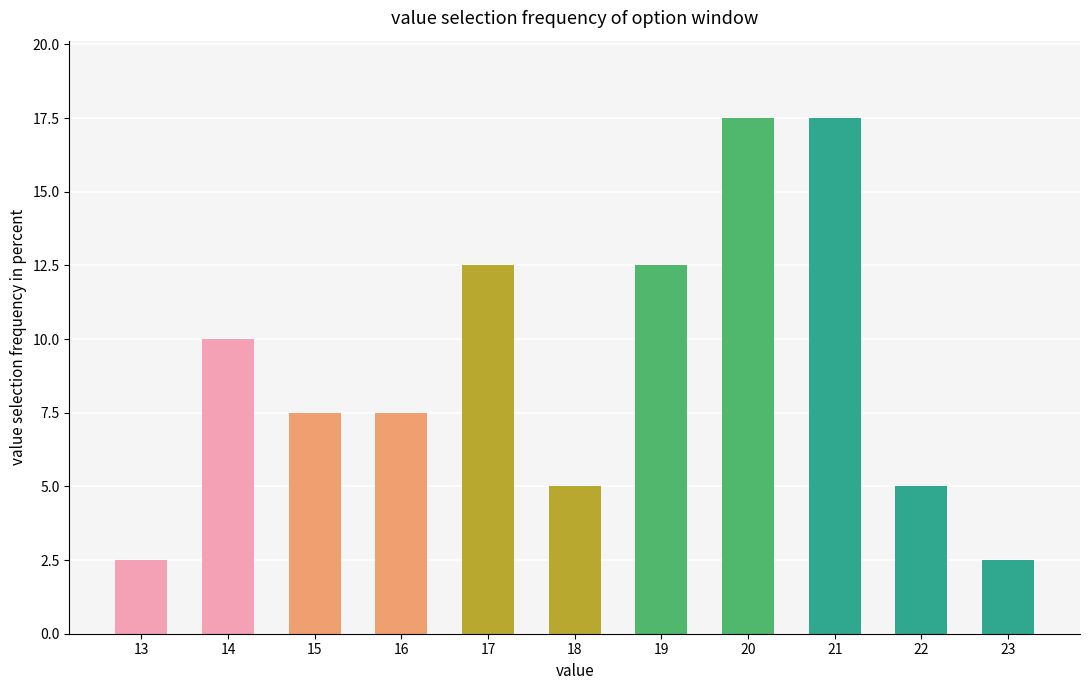

The value at 21 is 17.5. True or false?

True